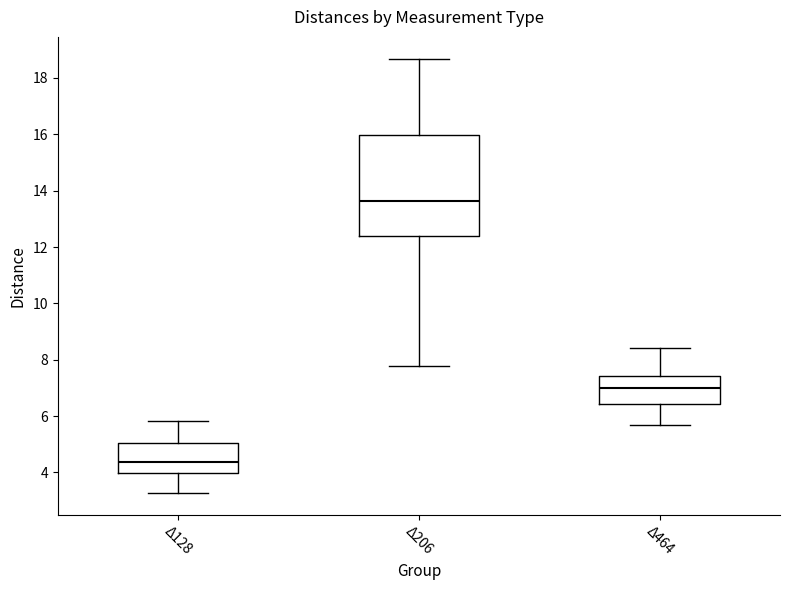

Which box is the tallest, from its lower edge to its upper edge?

Δ206